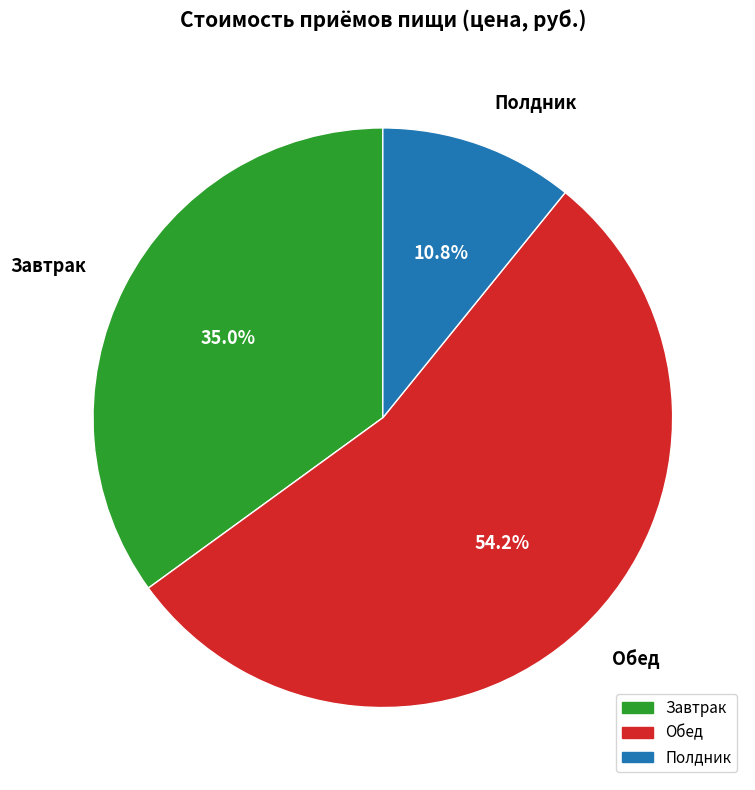

How many segments does this pie chart have?

3